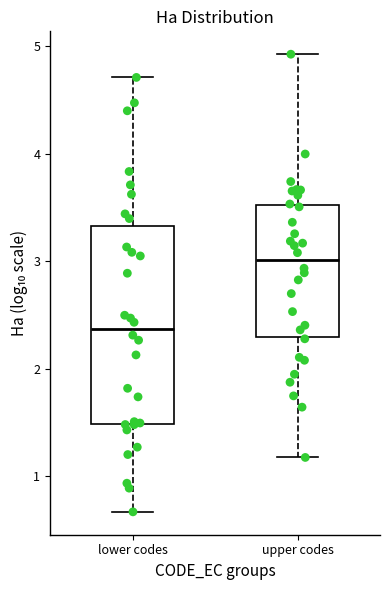

Reading left to right, transcribe this box plot: for each box, give where its median line is, the range the box spans, and where its two whiskers end, as read against the y-axis. The values are not printed on the chart, so give them approximately, as read against the axis.

lower codes: median 2.4, box 1.5 to 3.3, whiskers 0.7 to 4.7
upper codes: median 3.0, box 2.3 to 3.5, whiskers 1.2 to 4.9